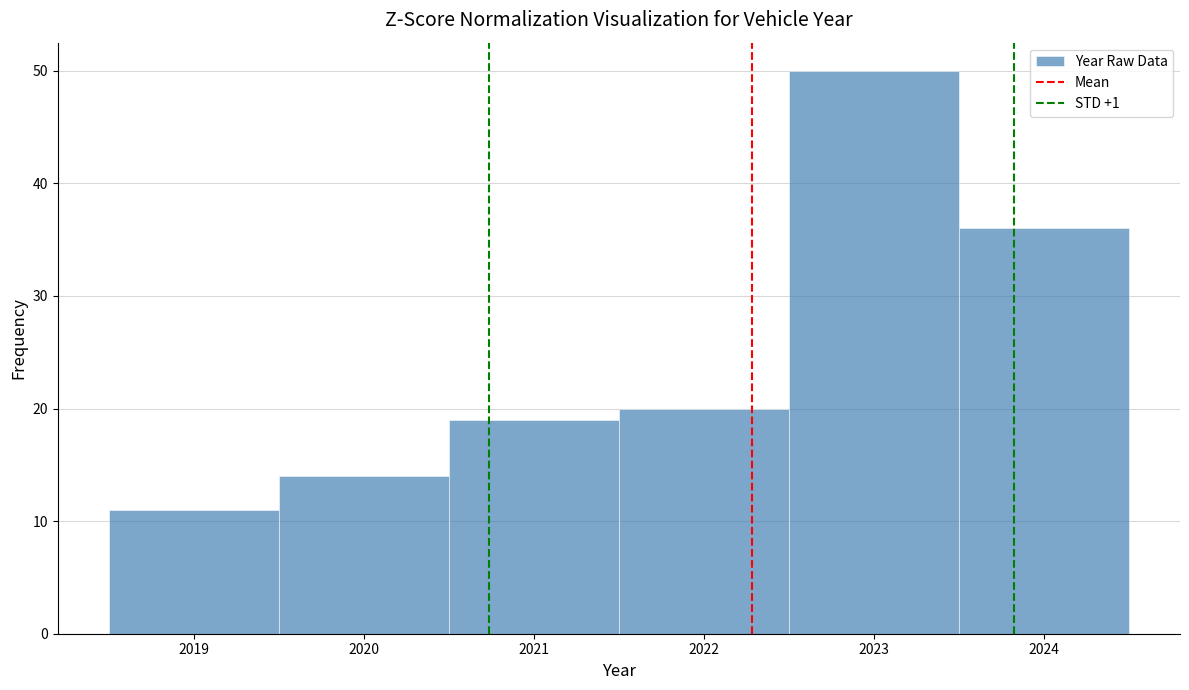

Reading left to right, list every bar in this chart as the range it spans on the x-axis followed by its height. The values are not printed on the chart, so give them approximately, as read against the axis.

2018.5 to 2019.5: 11
2019.5 to 2020.5: 14
2020.5 to 2021.5: 19
2021.5 to 2022.5: 20
2022.5 to 2023.5: 50
2023.5 to 2024.5: 36